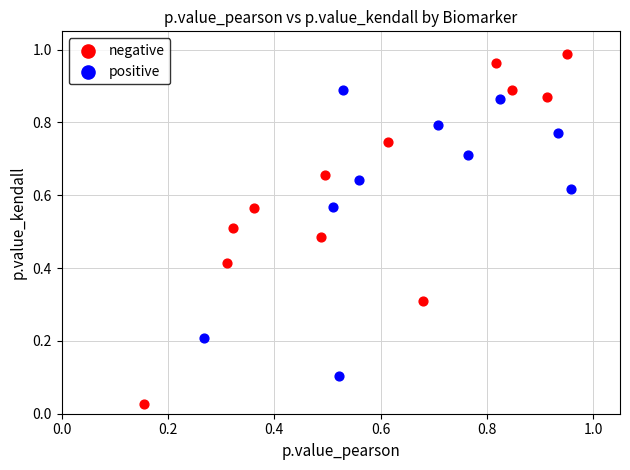

Which series reaches the minimum Y coordinate?

negative